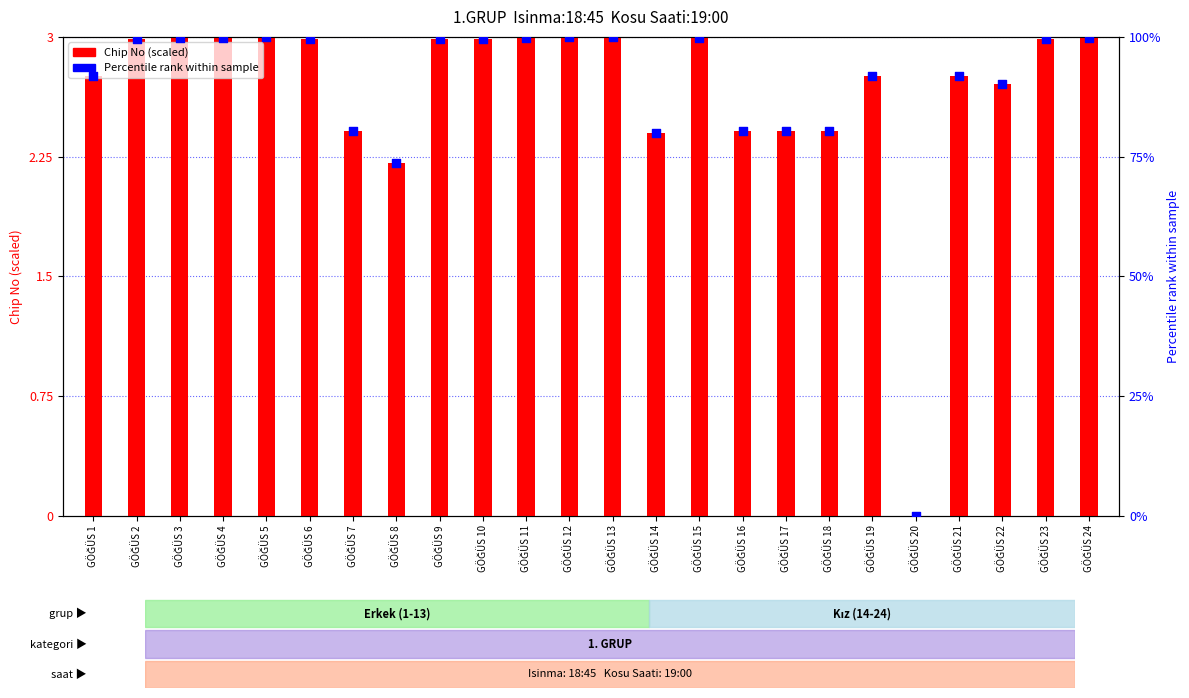

Which series has the largest Y range (max minus min)?

Percentile rank